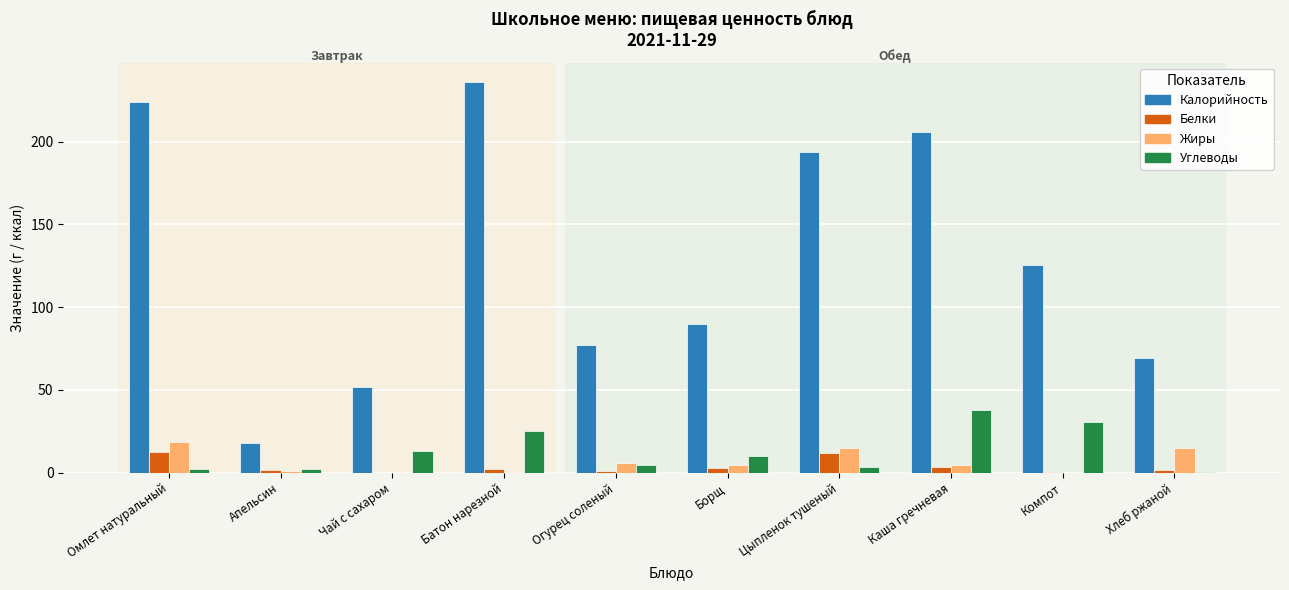

What is the maximum value for Жиры?

18.5